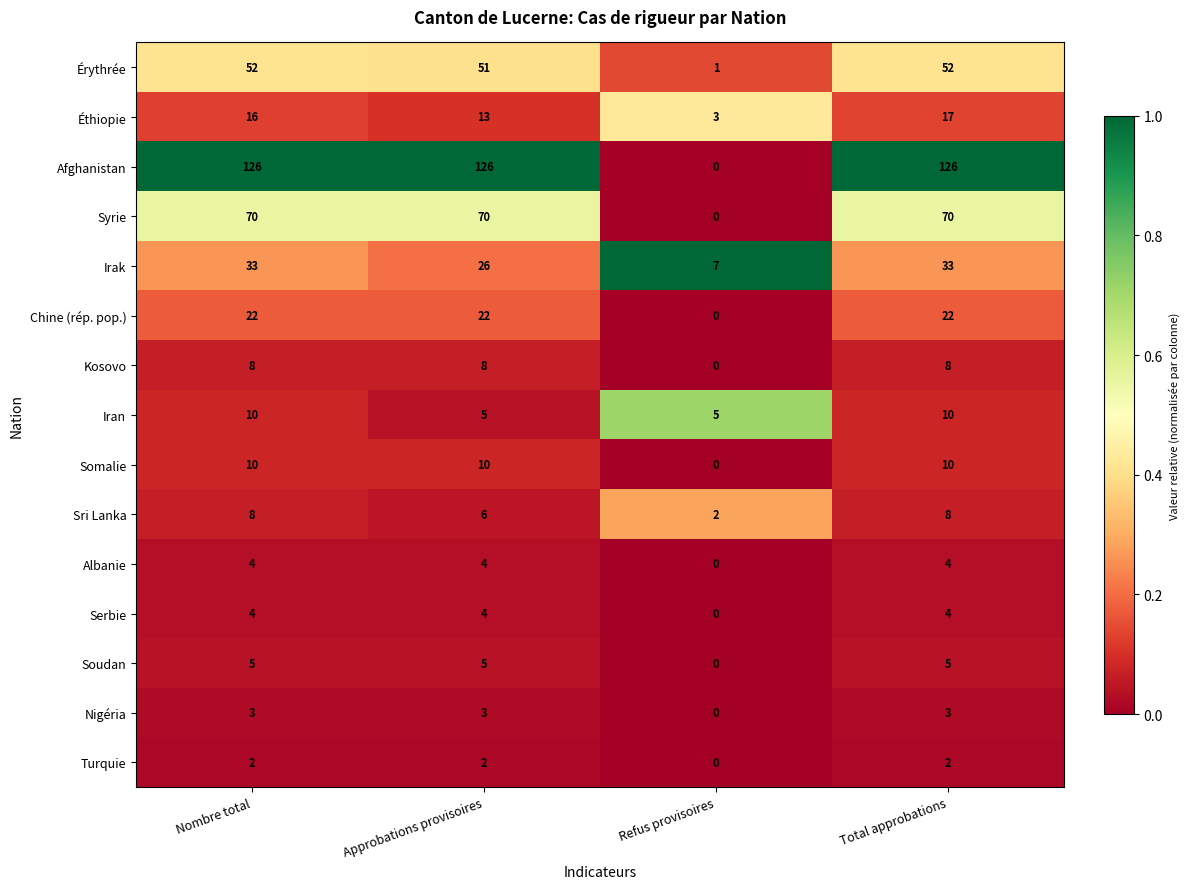

What is the difference between the maximum and minimum values in the Somalie series?

10